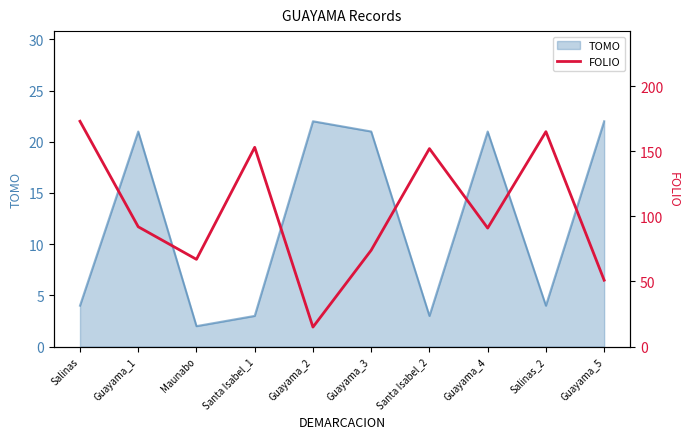

The TOMO series shows 15 at Guayama_2. True or false?

False